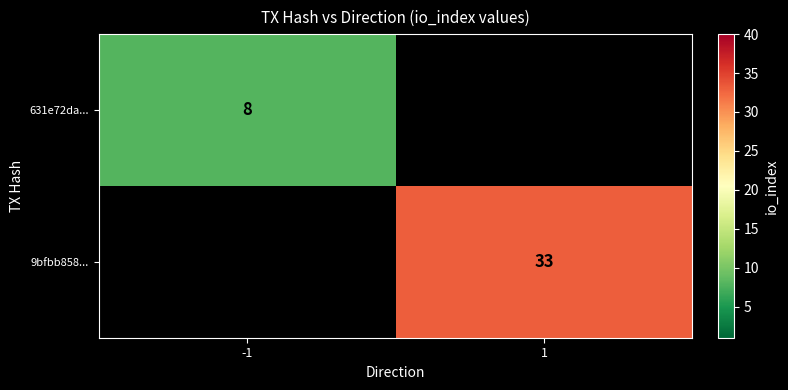

Is it true that 9bfbb858... equals 33 at 1?

True